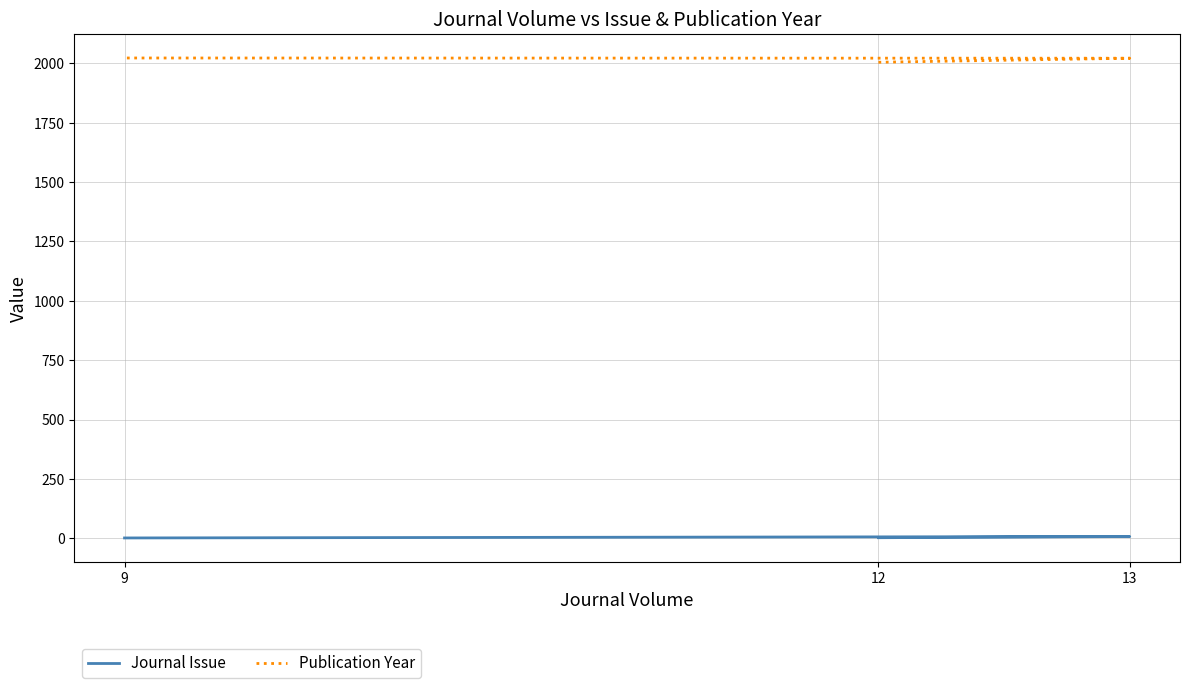

Where does the Publication Year series first go above 2022?

9